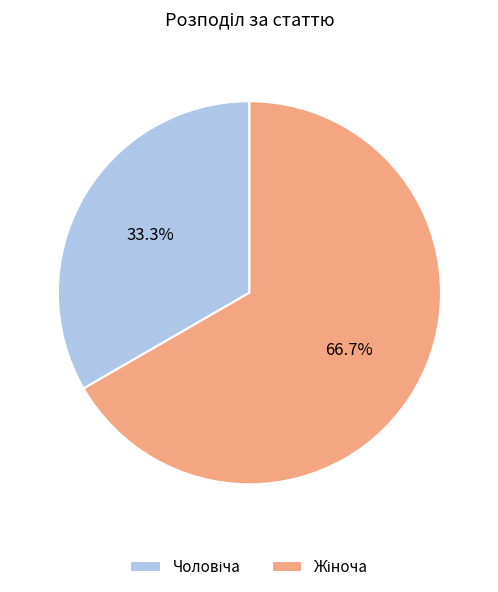

Is there a majority slice in this chart?

Yes